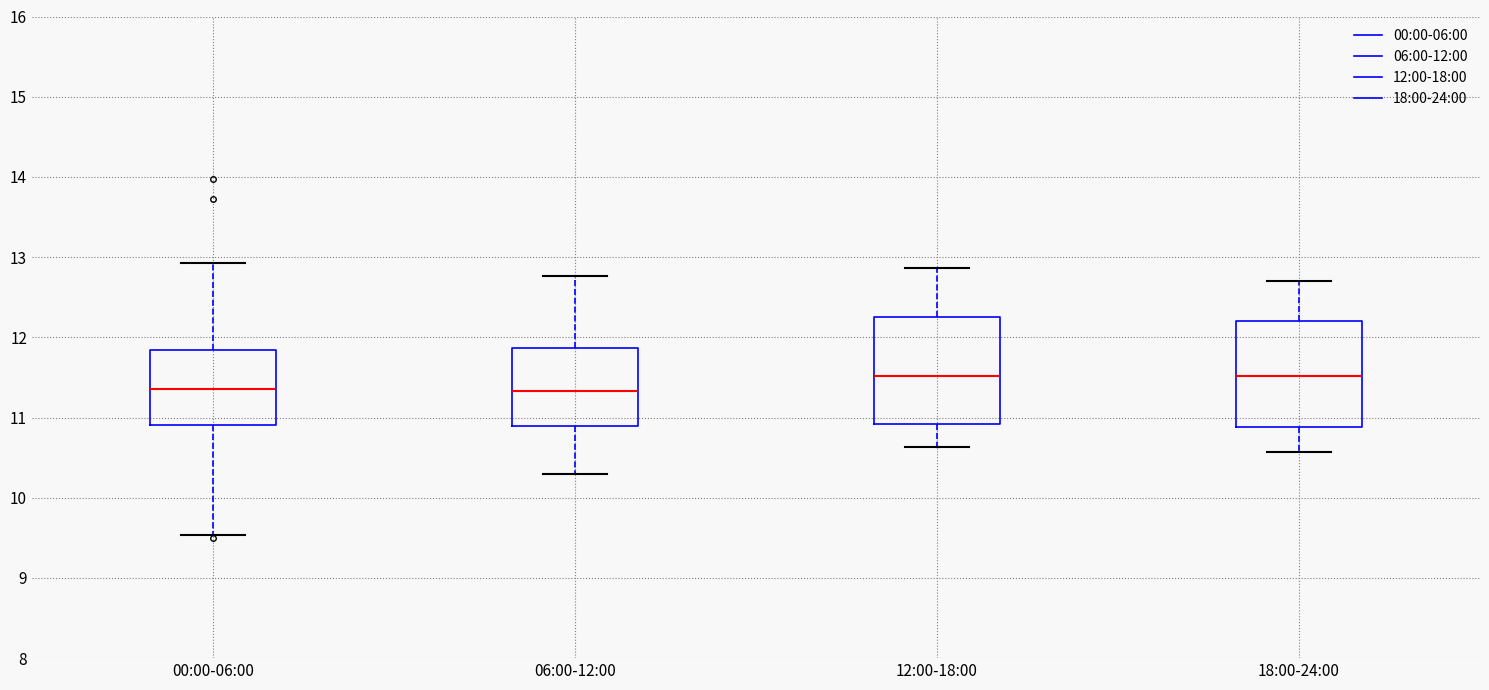

Reading left to right, transcribe this box plot: for each box, give where its median line is, the range the box spans, and where its two whiskers end, as read against the y-axis. The values are not printed on the chart, so give them approximately, as read against the axis.

00:00-06:00: median 11.4, box 10.9 to 11.8, whiskers 9.5 to 12.9
06:00-12:00: median 11.3, box 10.9 to 11.9, whiskers 10.3 to 12.8
12:00-18:00: median 11.5, box 10.9 to 12.3, whiskers 10.6 to 12.9
18:00-24:00: median 11.5, box 10.9 to 12.2, whiskers 10.6 to 12.7